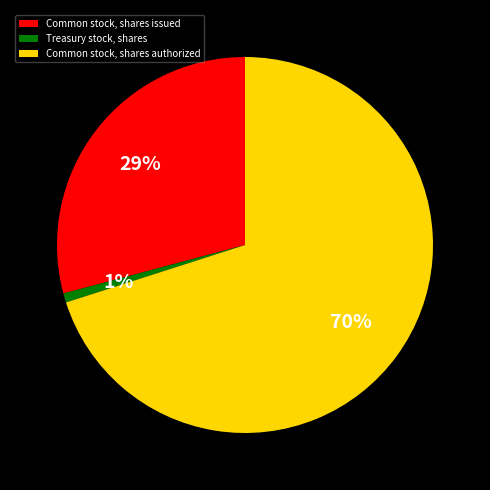

Is the sum of Treasury stock, shares and Common stock, shares issued greater than half?

No